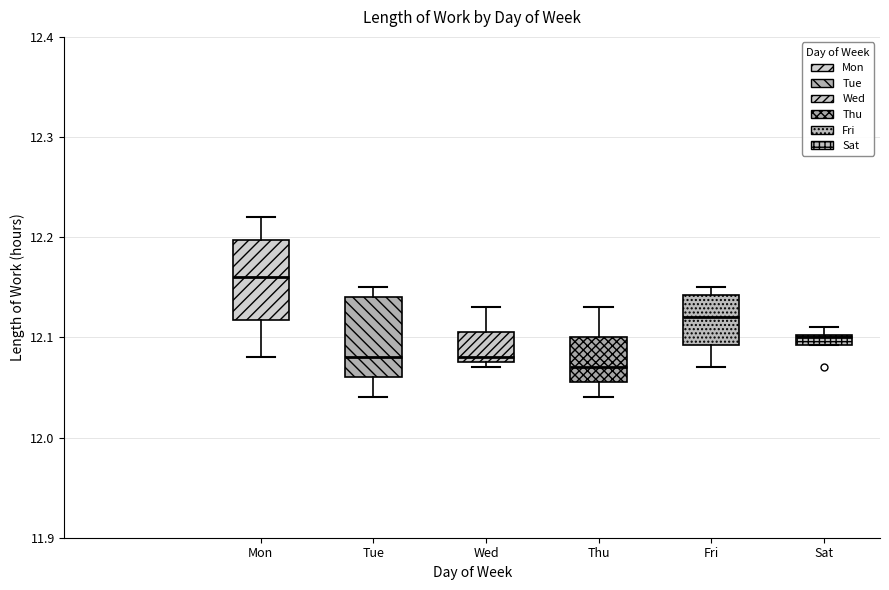

Where is the upper edge of the box for Sat on the y-axis? The values are not printed on the chart, so give them approximately, as read against the axis.

12.10